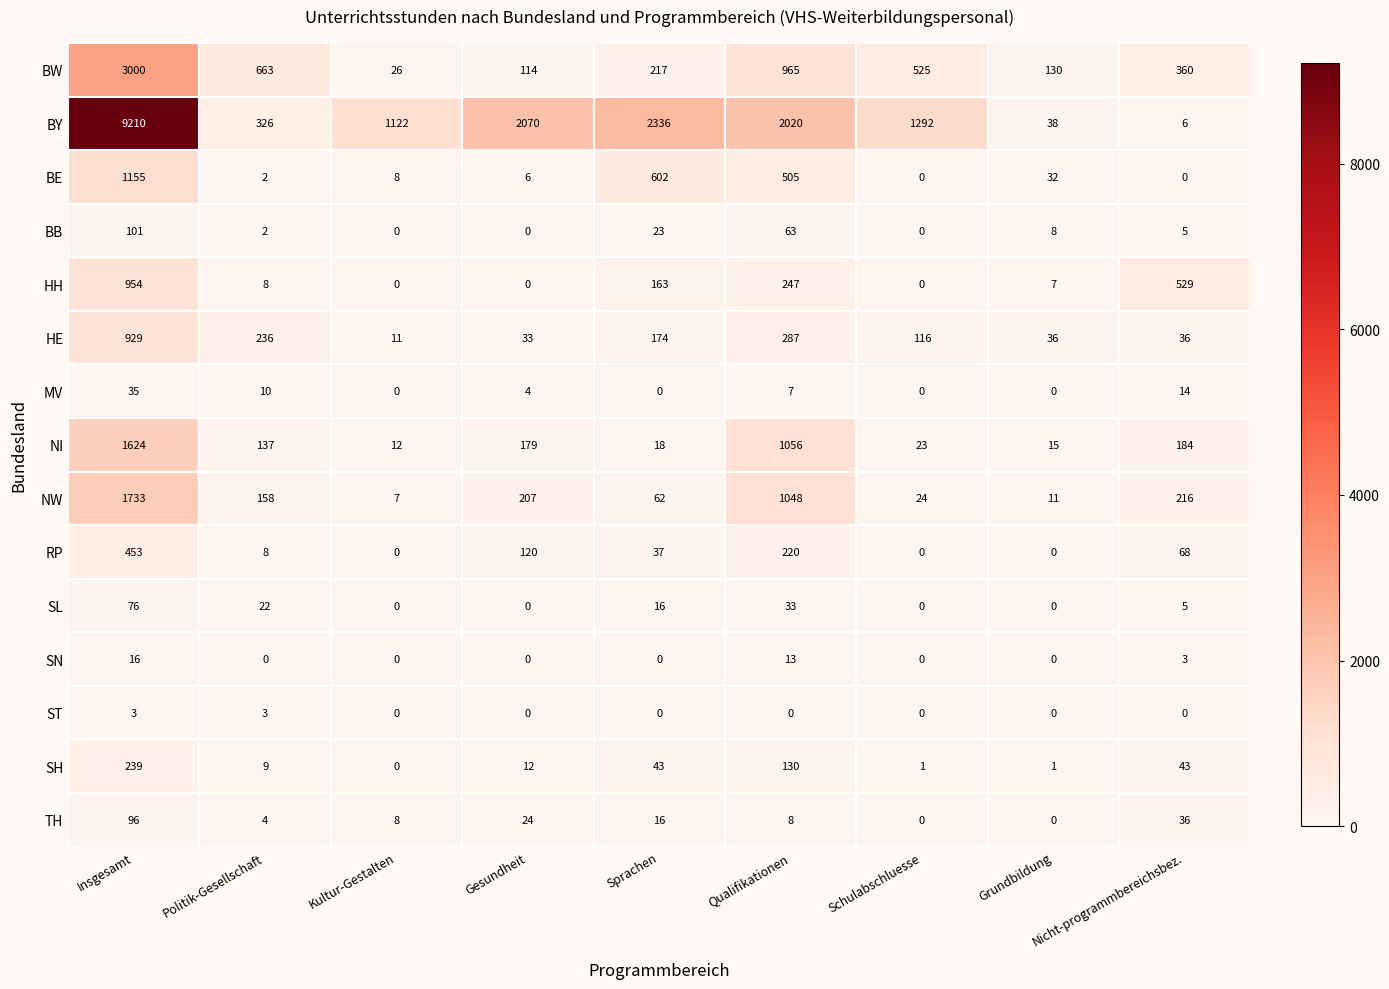

What is the average value of the SL series?

17